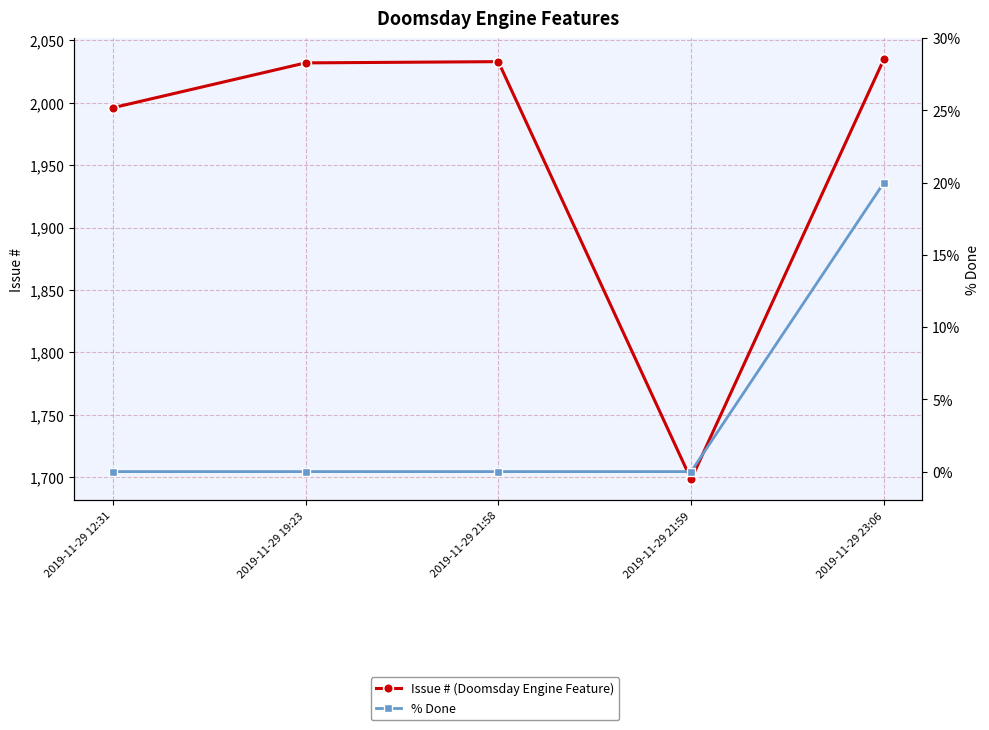

Which has a higher value, 2019-11-29 12:31 or 2019-11-29 19:23?

2019-11-29 19:23